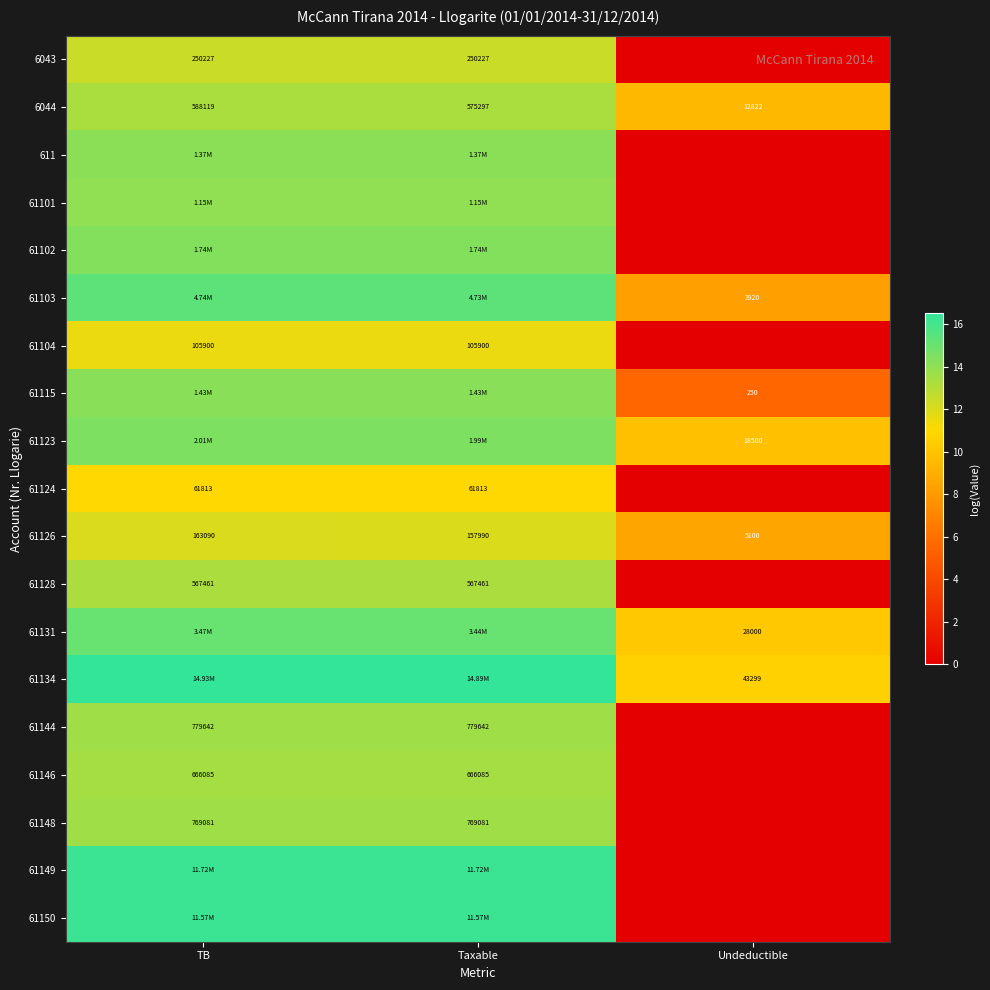

What is the maximum value shown in the chart?

16.5